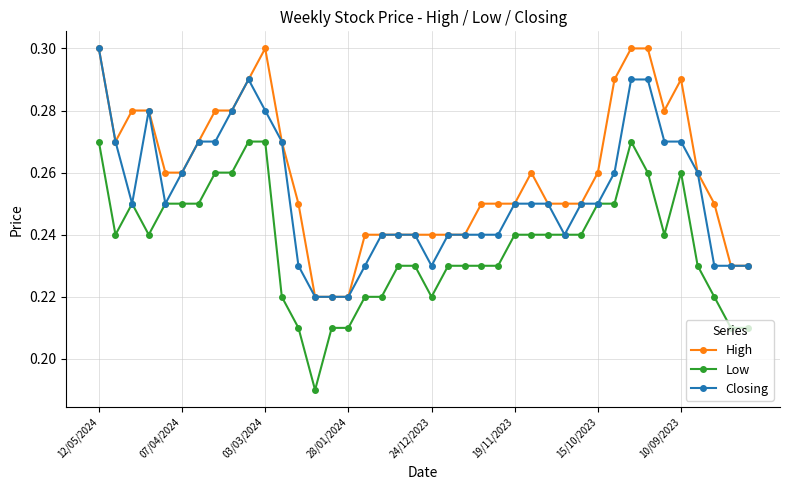

Count the number of data series in this chart.

3